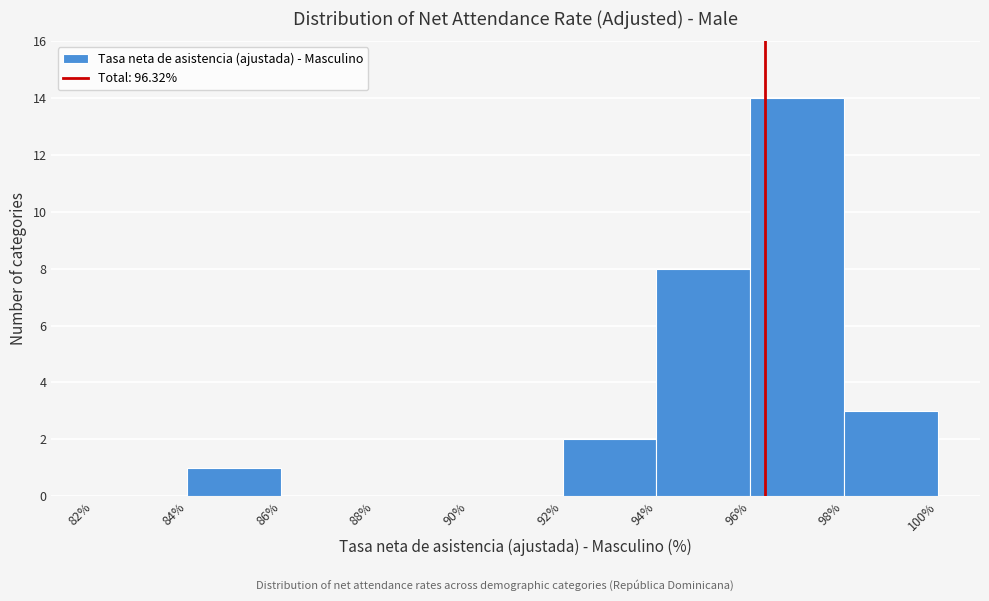

Which range on the x-axis has the tallest bar?

96% to 98%